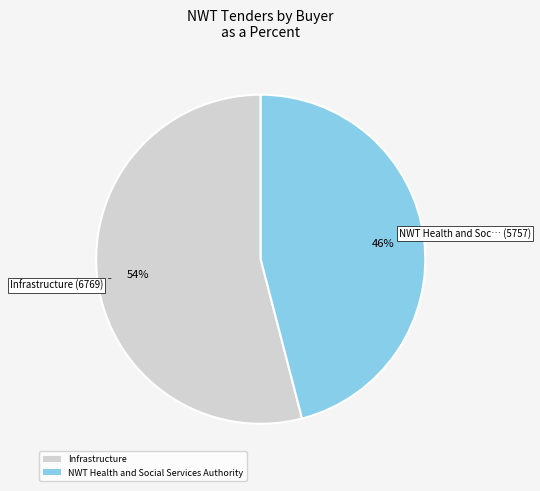

How many segments does this pie chart have?

2